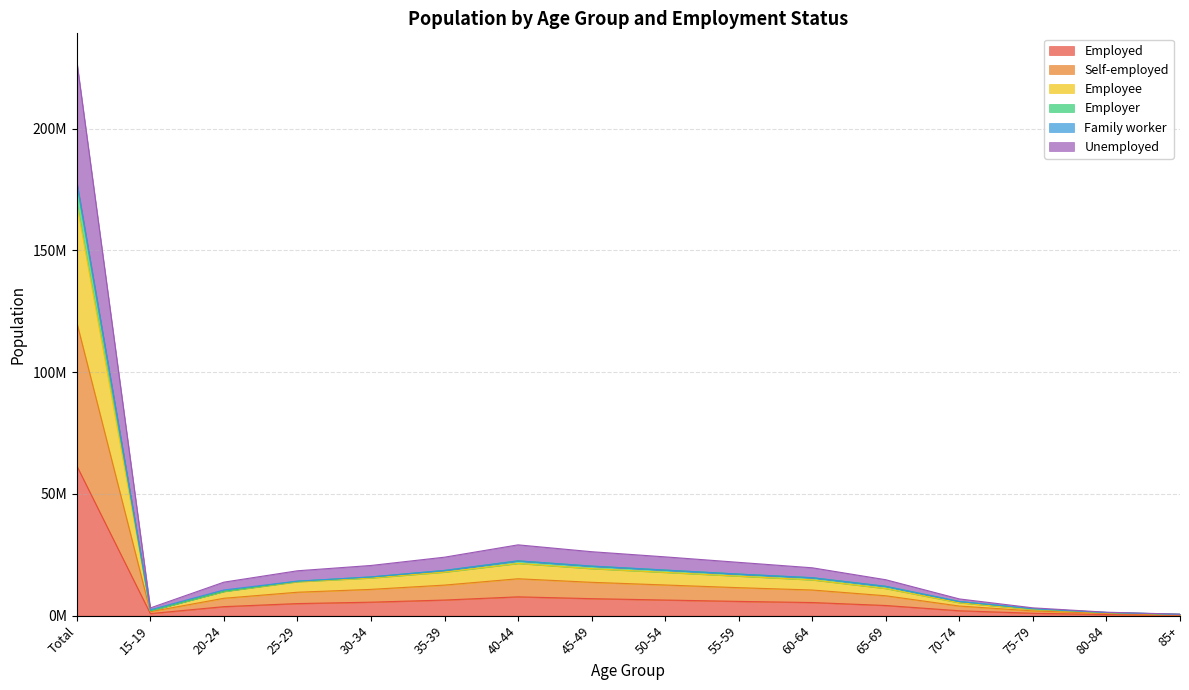

Where is the first local maximum for Employer?

40-44